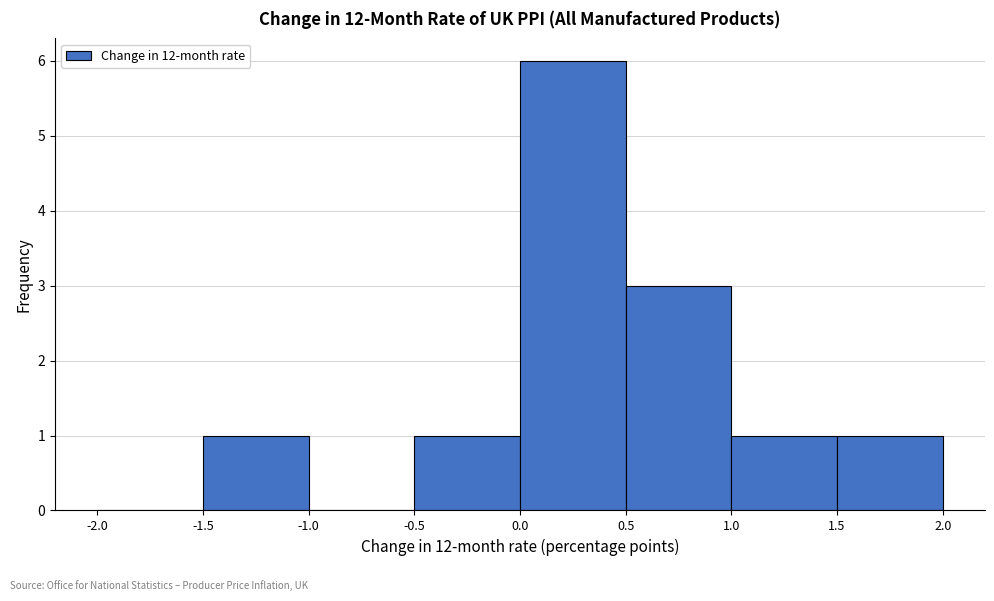

Reading left to right, list every bar in this chart as the range it spans on the x-axis followed by its height. The values are not printed on the chart, so give them approximately, as read against the axis.

-2.0 to -1.5: 0
-1.5 to -1.0: 1
-1.0 to -0.5: 0
-0.5 to 0.0: 1
0.0 to 0.5: 6
0.5 to 1.0: 3
1.0 to 1.5: 1
1.5 to 2.0: 1